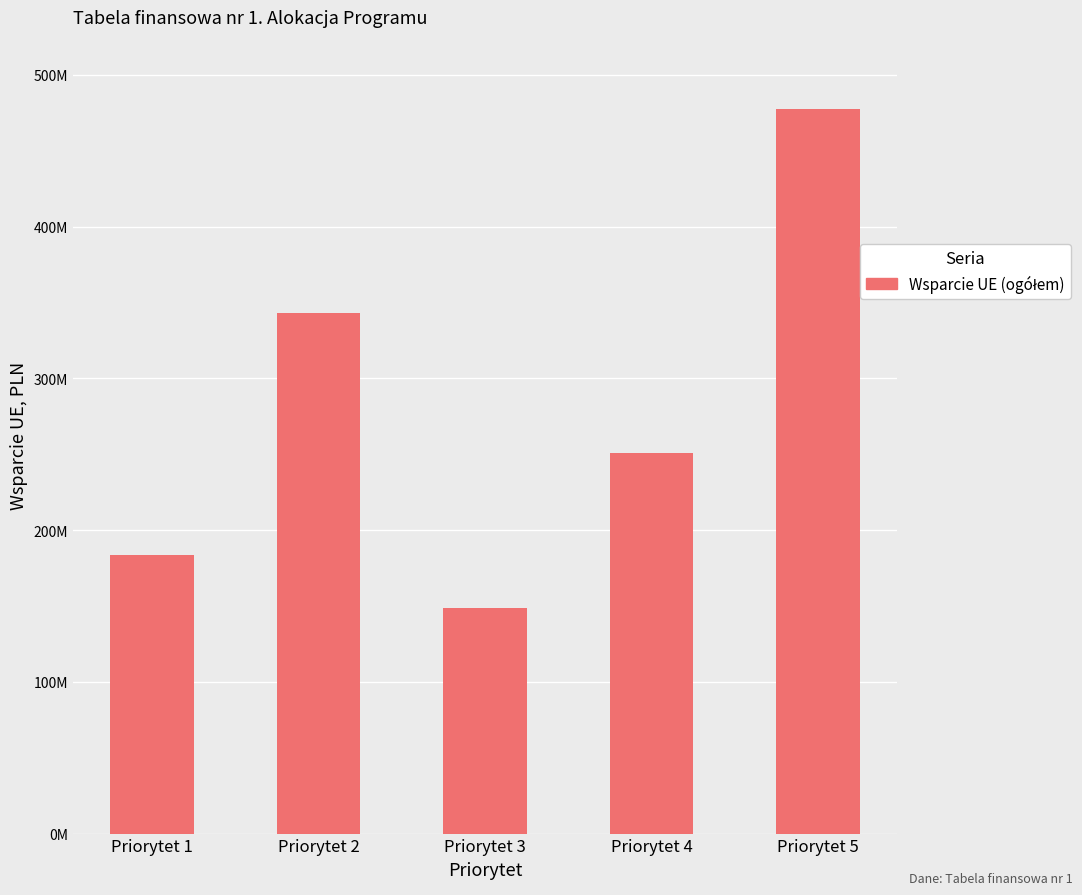

What is the difference between the second highest and minimum values?

194474115